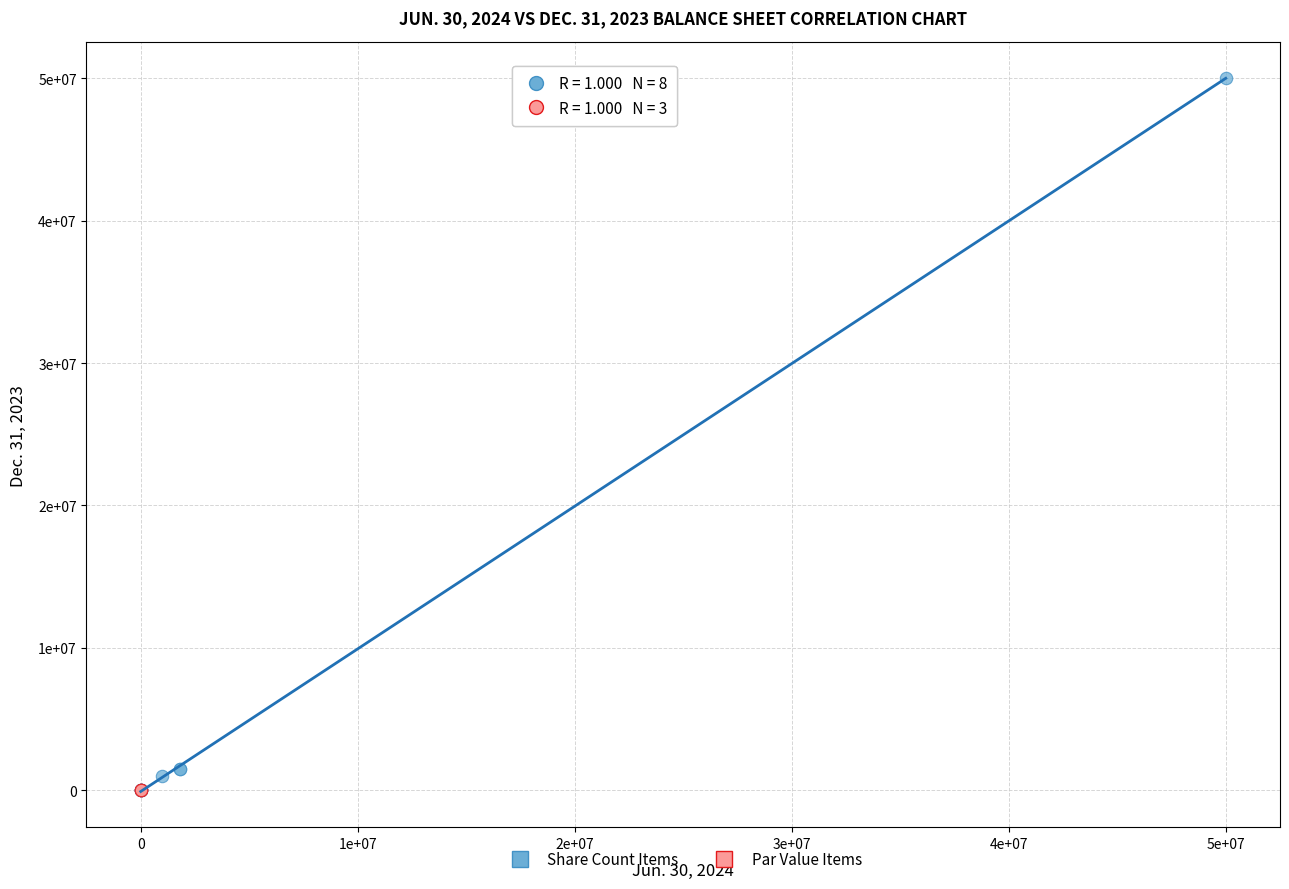

Which series has the widest spread of Y values?

Share Count Items